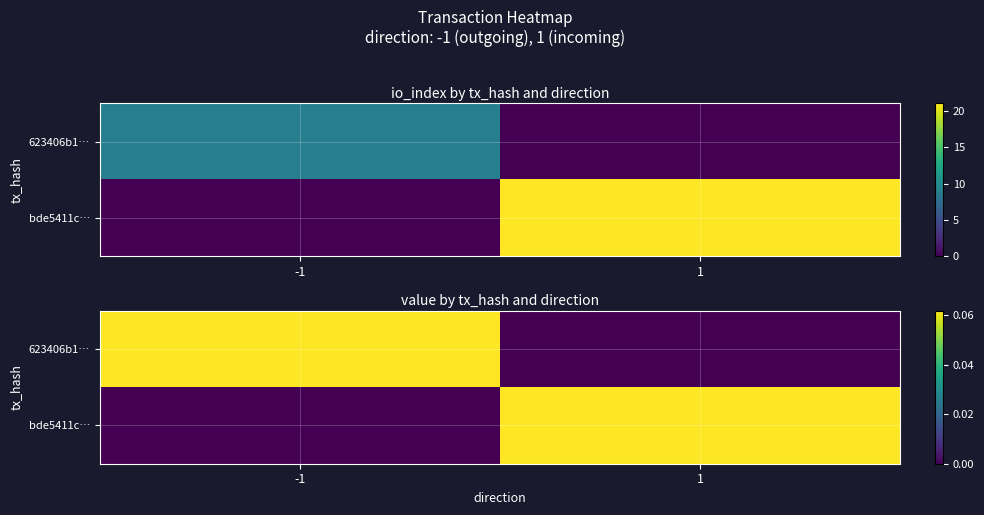

How many values in the bde5411c… series exceed 0?

1